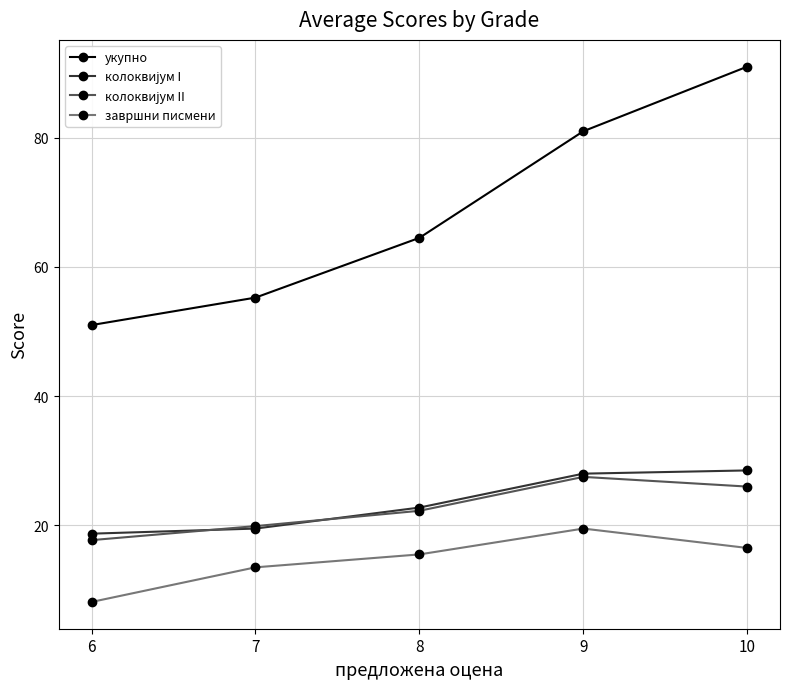

How many distinct data groups are displayed?

4